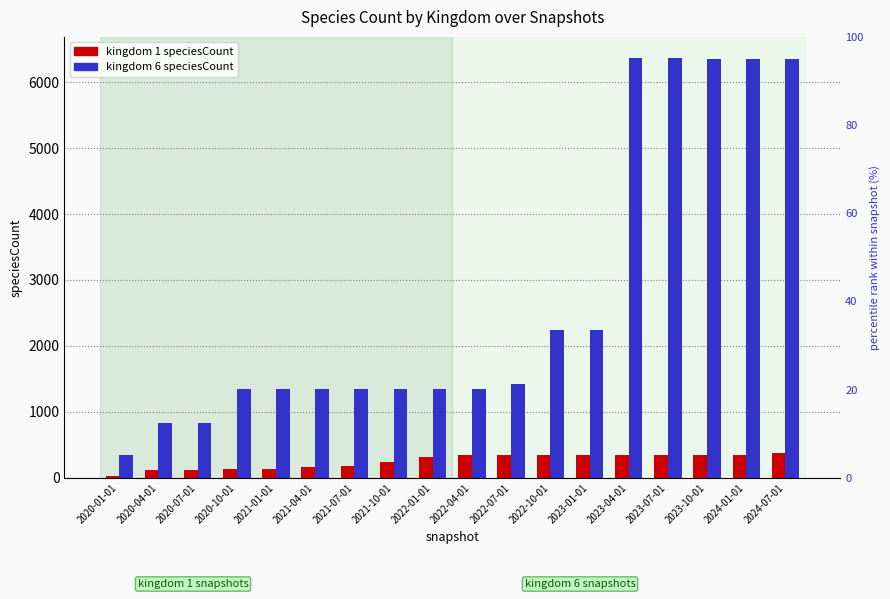

What position from the left is 2022-01-01?

9